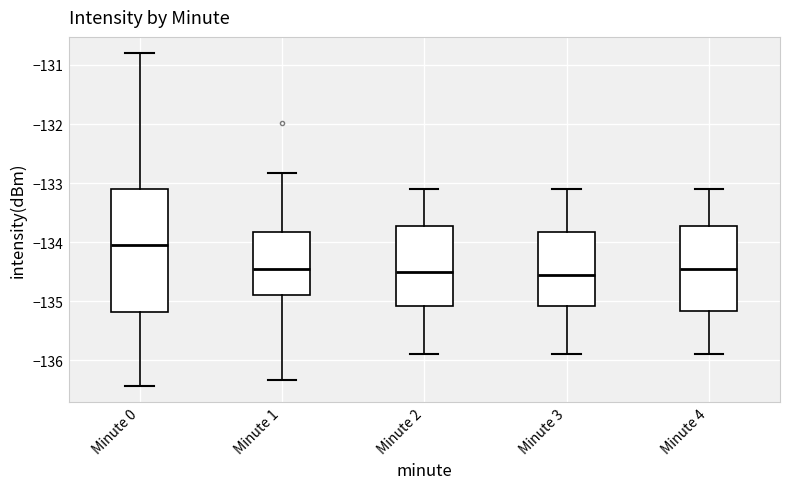

Reading left to right, read every box against the y-axis: the position of its median line, the range the box covers, and the ends of its whiskers. The values are not printed on the chart, so give them approximately, as read against the axis.

Minute 0: median -134.0, box -135.2 to -133.1, whiskers -136.4 to -130.8
Minute 1: median -134.4, box -134.9 to -133.8, whiskers -136.3 to -132.8
Minute 2: median -134.5, box -135.1 to -133.7, whiskers -135.9 to -133.1
Minute 3: median -134.5, box -135.1 to -133.8, whiskers -135.9 to -133.1
Minute 4: median -134.4, box -135.2 to -133.7, whiskers -135.9 to -133.1